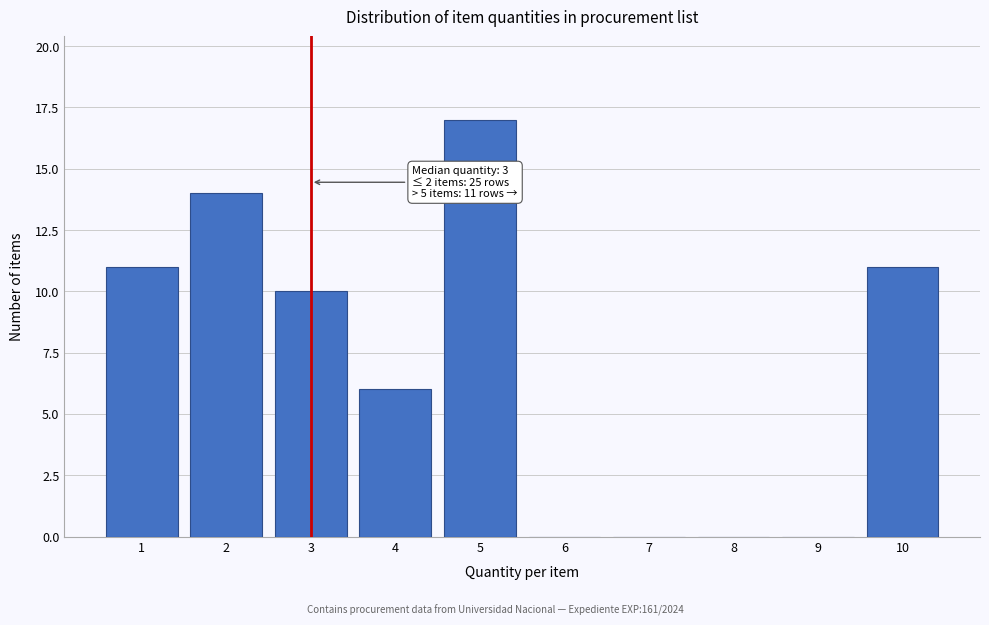

Reading right to left, what are all the values shown in this chart?

10=11	9=0	8=0	7=0	6=0	5=17	4=6	3=10	2=14	1=11